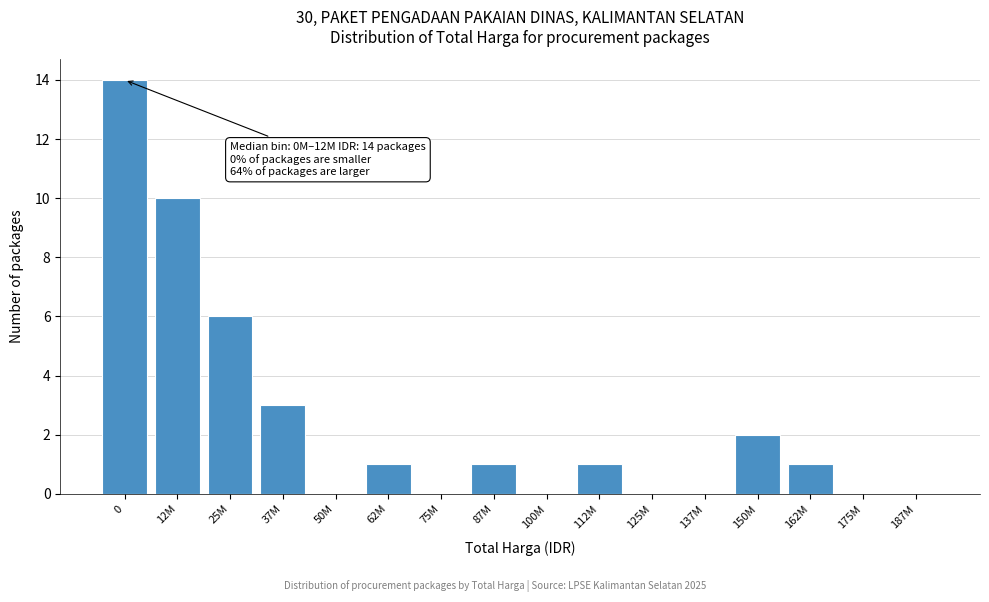

Reading left to right, what are all the values shown in this chart?

0=14	12M=10	25M=6	37M=3	50M=0	62M=1	75M=0	87M=1	100M=0	112M=1	125M=0	137M=0	150M=2	162M=1	175M=0	187M=0